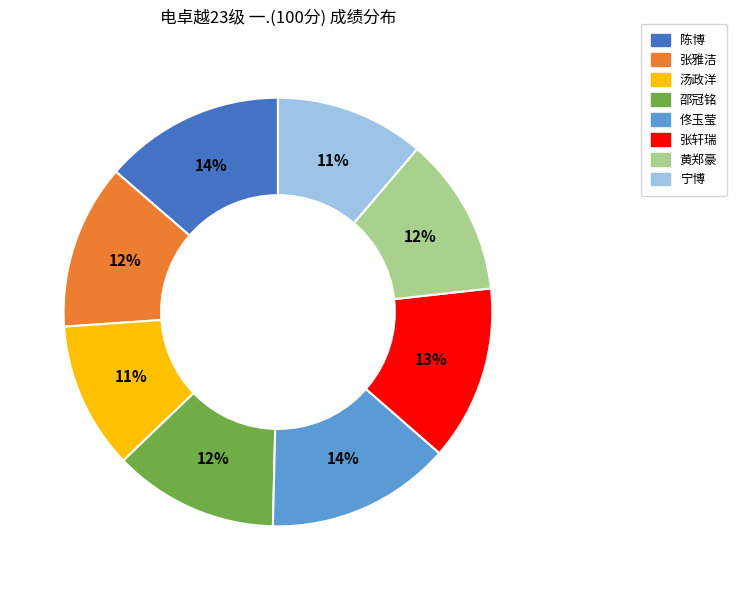

The 张雅洁 slice represents 19% of the pie. True or false?

False